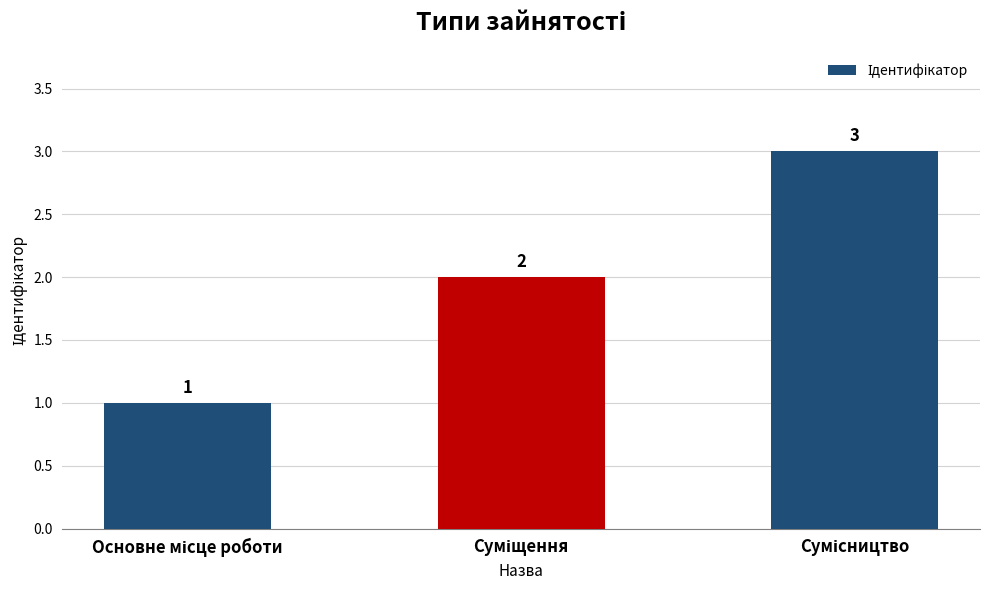

What is the sum of all values?

6